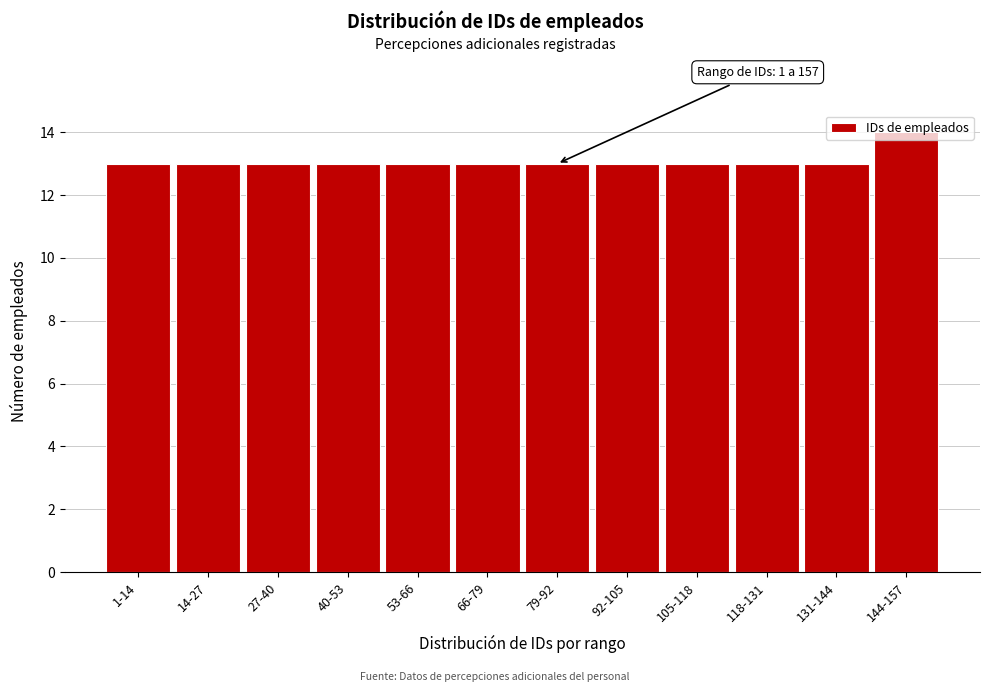

What is the maximum value shown in the chart?

14